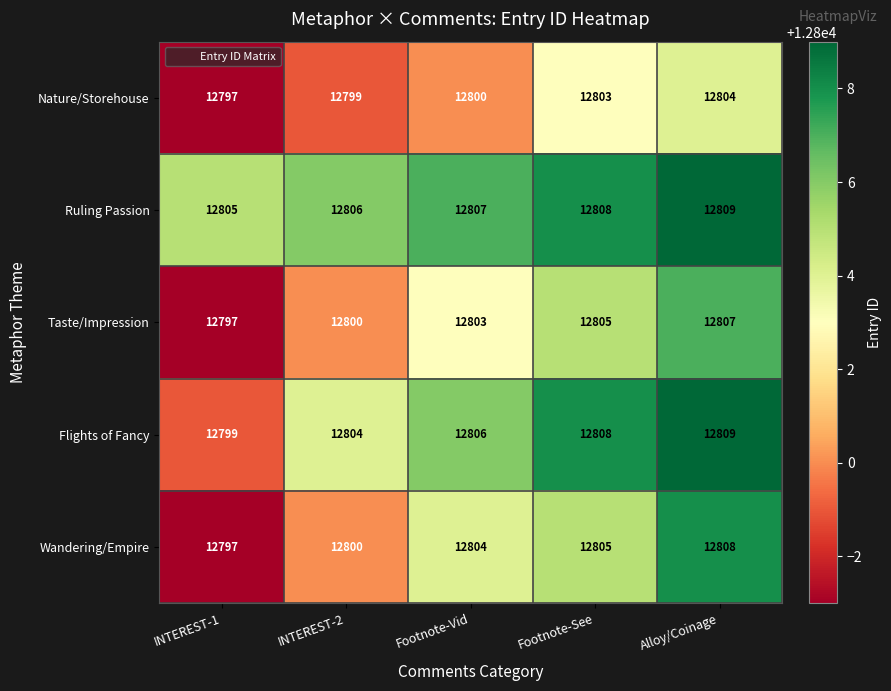

True or false: Ruling Passion has a value of 12806 at INTEREST-2.

True